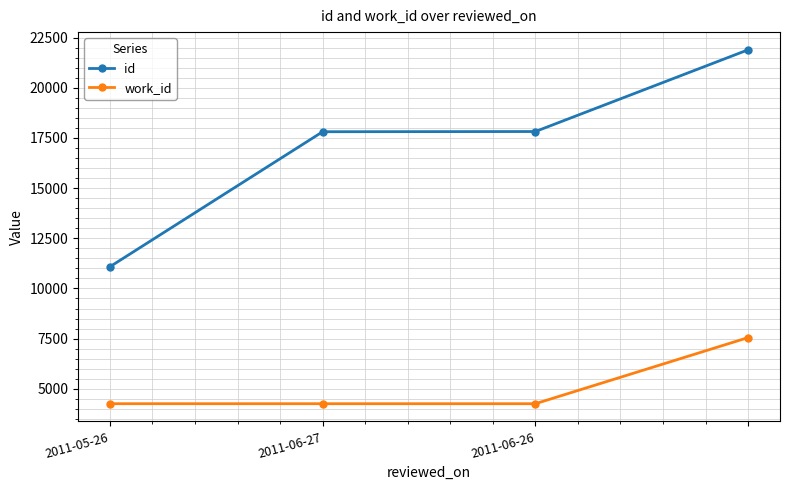

True or false: id and work_id cross at least once.

False